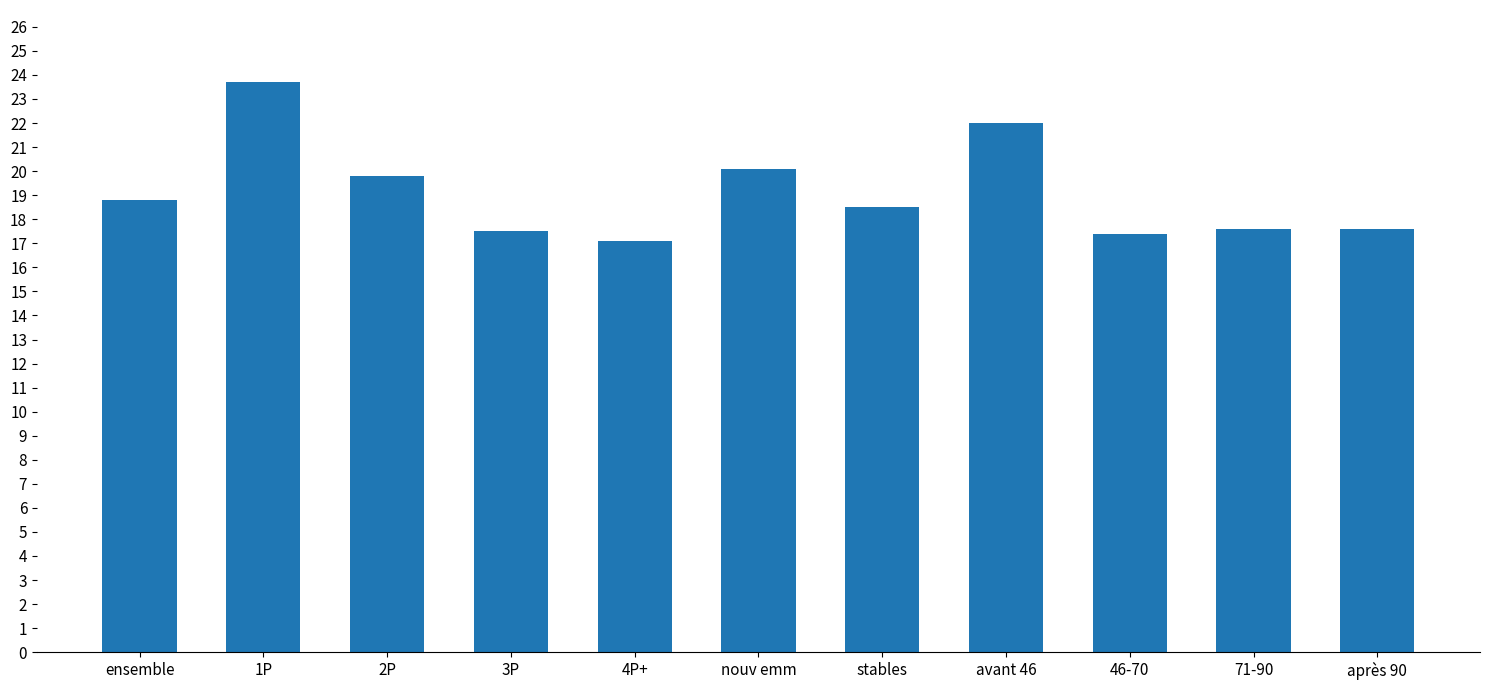

The chart shows a value of 3.8 at après 90. True or false?

False